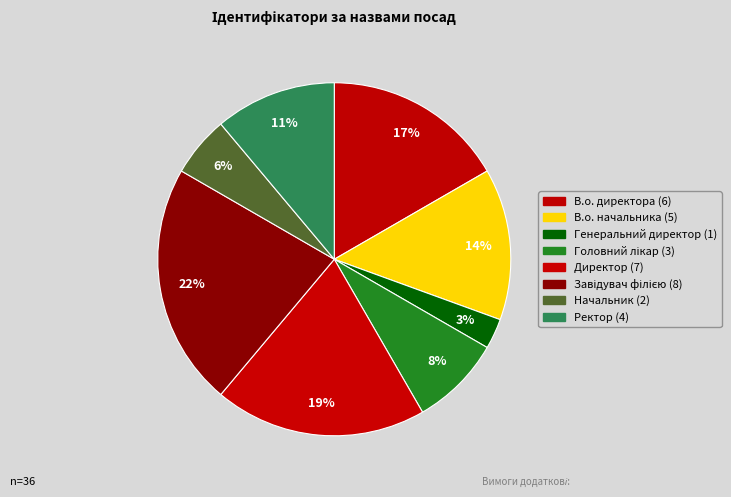

Combined, do В.о. начальника and Директор account for over 50%?

No